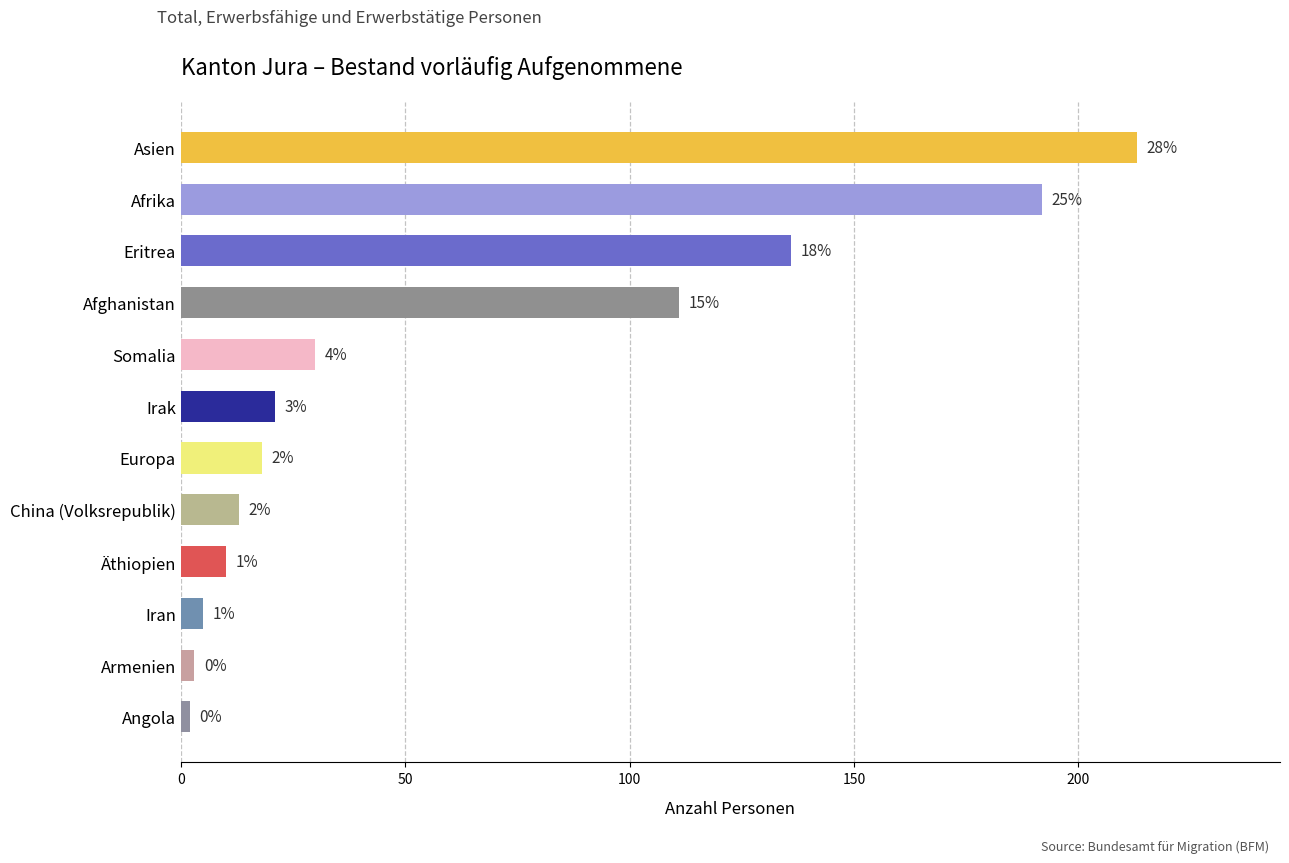

How many bars are there in total?

12